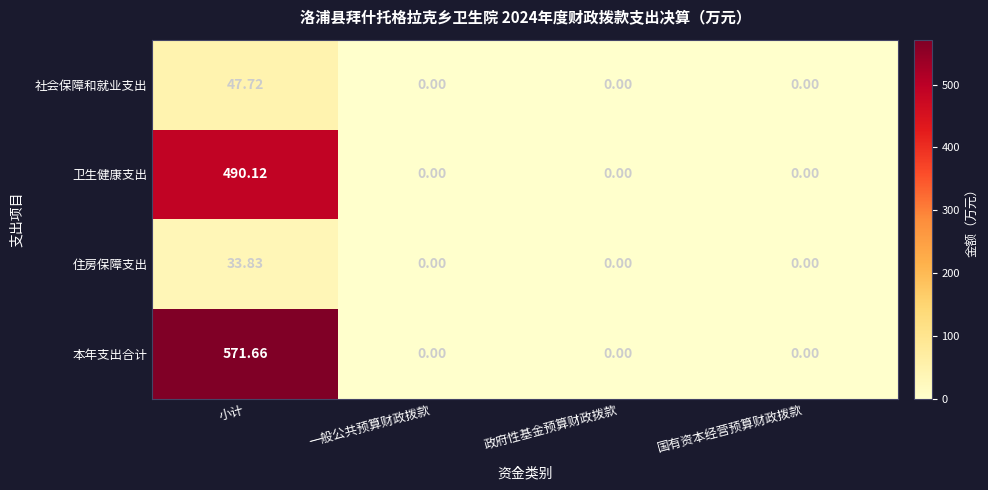

Which category has the highest value in the 社会保障和就业支出 series?

小计